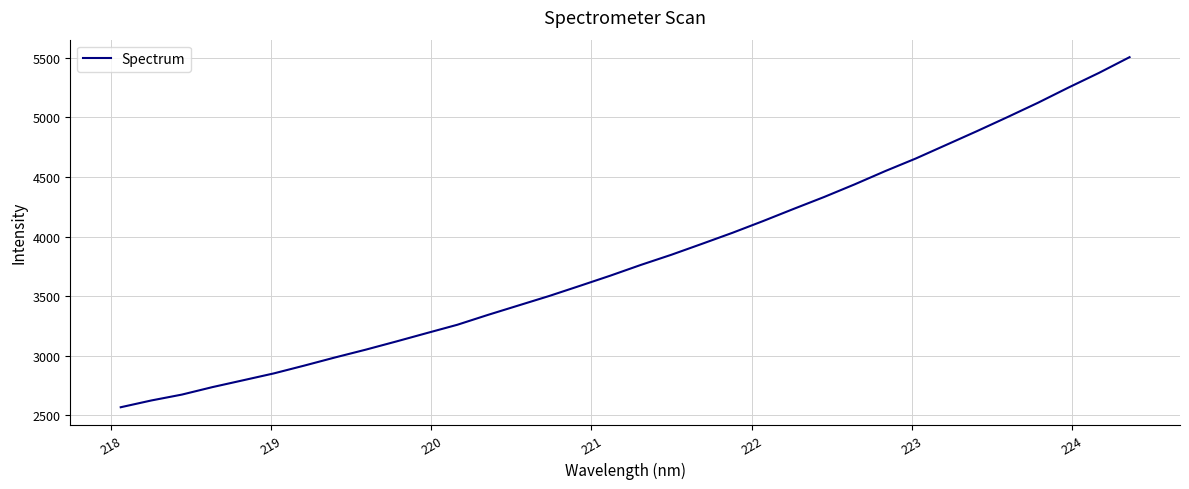

How many values are below 3761?

17